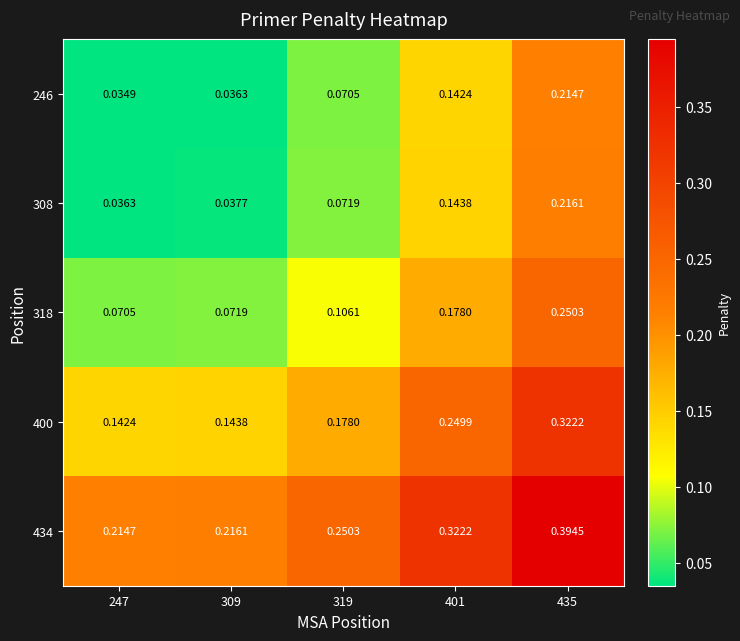

At which category is the sum across all series the highest?

435